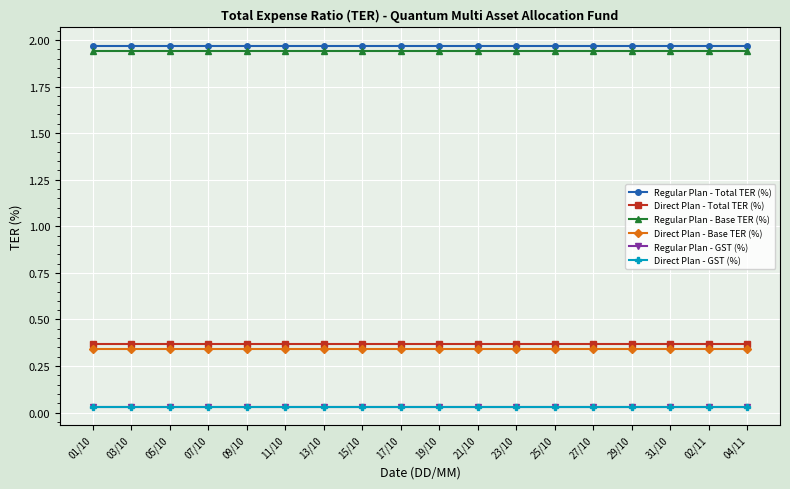

Does the chart have visible grid lines?

Yes